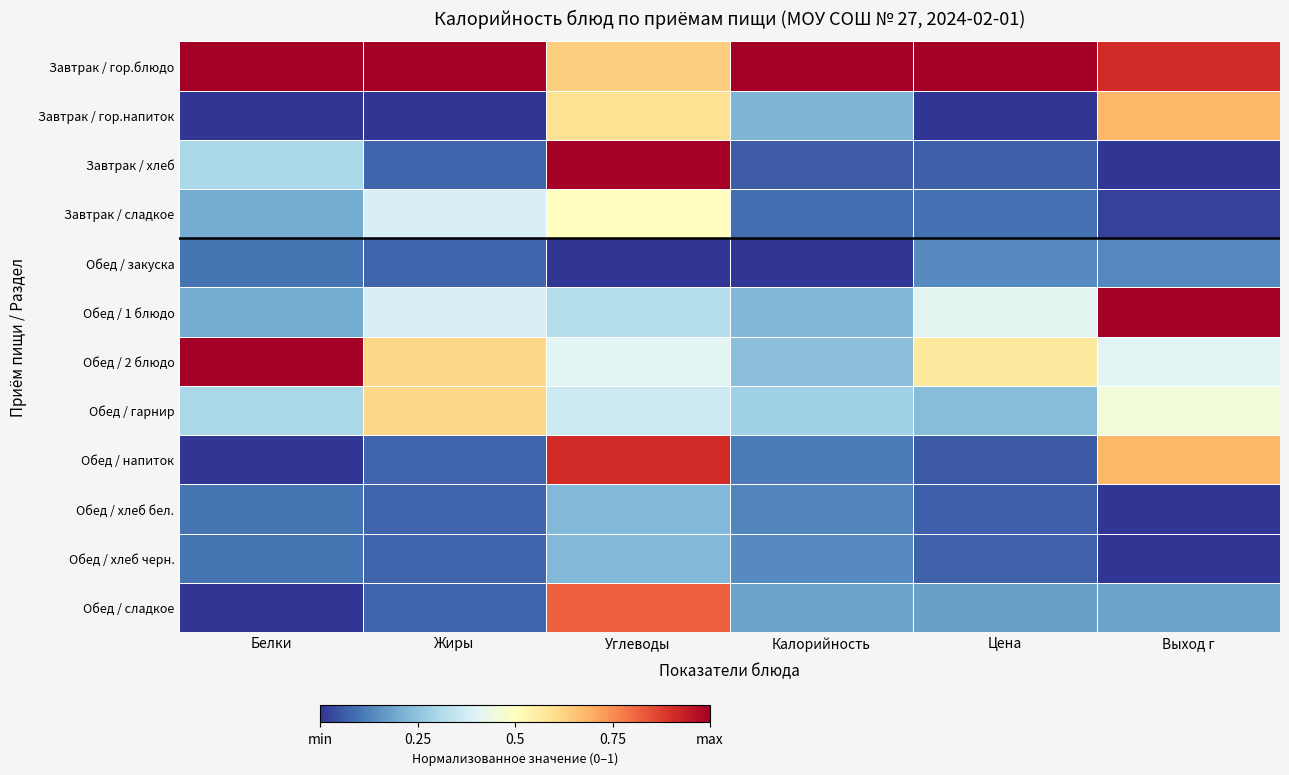

Which has a higher value, Выход г or Белки?

Белки